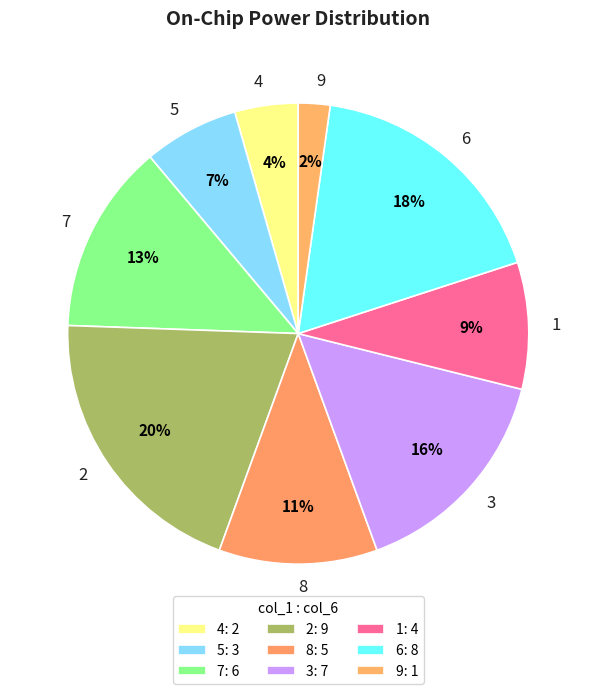

What is the ratio of the value at 4 to the value at 9?

2.0